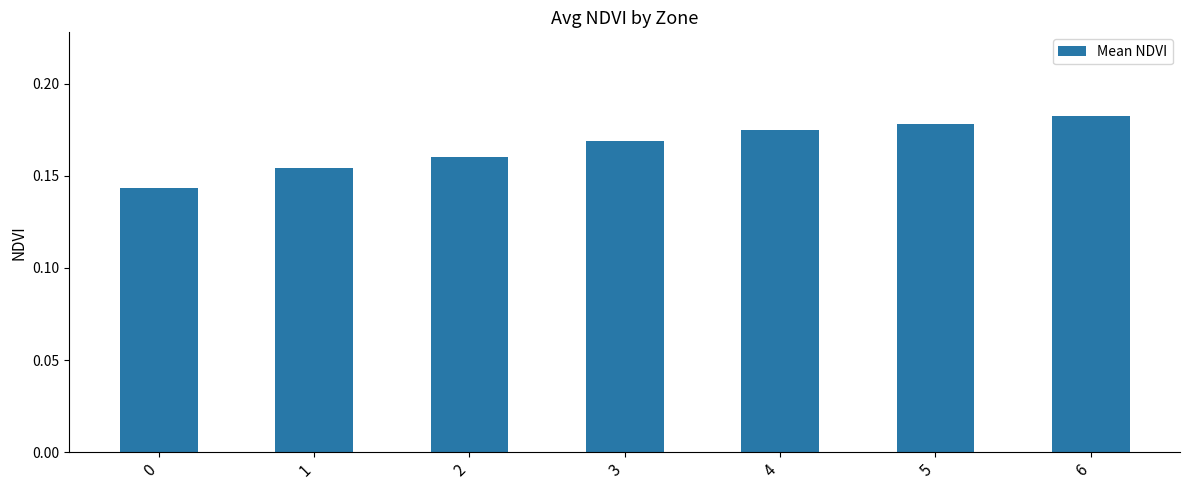

The value at 4 is 0.1. True or false?

False